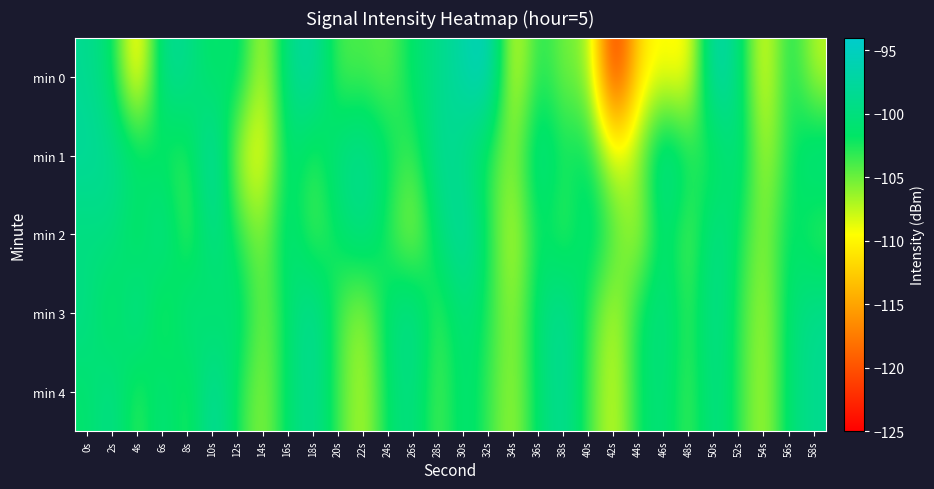

Reading left to right, transcribe all the data shown in this chart.

min 0: 0s=-98.5	2s=-101.1	4s=-112.7	6s=-98.2	8s=-98.8	10s=-102.5	12s=-99.8	14s=-108.6	16s=-98.9	18s=-97.0	20s=-104.4	22s=-103.8	24s=-105.0	26s=-101.1	28s=-99.1	30s=-96.9	32s=-94.6	34s=-109.8	36s=-101.9	38s=-105.6	40s=-105.4	42s=-124.1	44s=-111.0	46s=-109.3	48s=-110.8	50s=-95.3	52s=-100.0	54s=-110.2	56s=-101.3	58s=-107.6
min 1: 0s=-97.7	2s=-98.5	4s=-100.3	6s=-102.7	8s=-103.9	10s=-95.6	12s=-107.6	14s=-110.4	16s=-100.1	18s=-103.8	20s=-99.5	22s=-98.2	24s=-101.3	26s=-104.1	28s=-97.8	30s=-99.6	32s=-103.2	34s=-106.4	36s=-98.7	38s=-102.5	40s=-100.8	42s=-109.3	44s=-105.6	46s=-97.2	48s=-101.9	50s=-103.4	52s=-99.1	54s=-107.8	56s=-102.3	58s=-98.9
min 2: 0s=-100.2	2s=-99.3	4s=-103.5	6s=-97.8	8s=-105.1	10s=-98.4	12s=-102.7	14s=-106.2	16s=-99.5	18s=-104.8	20s=-101.6	22s=-98.9	24s=-103.1	26s=-107.3	28s=-100.4	30s=-96.7	32s=-102.2	34s=-108.5	36s=-101.0	38s=-104.5	40s=-99.8	42s=-103.7	44s=-107.9	46s=-100.1	48s=-105.4	50s=-98.6	52s=-102.0	54s=-106.7	56s=-100.7	58s=-104.2
min 3: 0s=-99.1	2s=-103.2	4s=-97.5	6s=-104.6	8s=-98.8	10s=-102.3	12s=-99.7	14s=-105.9	16s=-101.2	18s=-97.4	20s=-103.8	22s=-107.1	24s=-100.5	26s=-98.1	28s=-104.3	30s=-99.9	32s=-102.6	34s=-106.8	36s=-100.3	38s=-97.7	40s=-103.0	42s=-108.2	44s=-101.5	46s=-99.2	48s=-104.0	50s=-98.3	52s=-102.9	54s=-107.4	56s=-100.6	58s=-98.5
min 4: 0s=-101.4	2s=-98.7	4s=-104.2	6s=-99.5	8s=-103.8	10s=-97.1	12s=-102.4	14s=-106.6	16s=-100.9	18s=-98.2	20s=-103.6	22s=-107.8	24s=-101.1	26s=-99.4	28s=-104.7	30s=-100.2	32s=-103.3	34s=-107.0	36s=-100.8	38s=-98.0	40s=-103.5	42s=-108.7	44s=-101.7	46s=-99.9	48s=-104.4	50s=-98.8	52s=-103.1	54s=-107.6	56s=-100.4	58s=-98.6